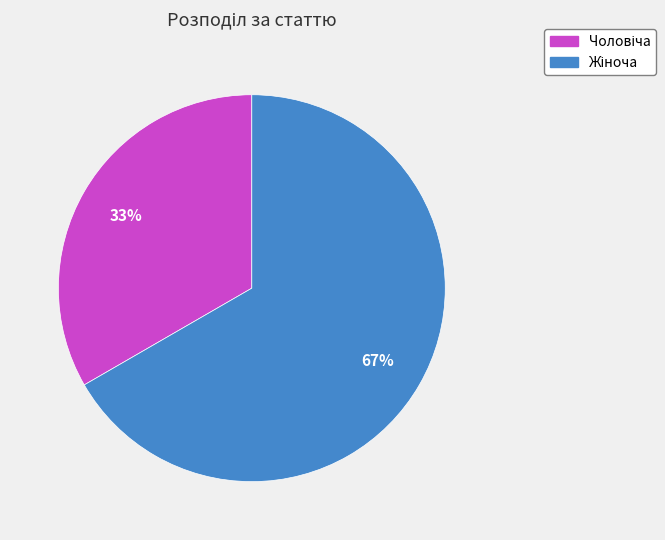

To the nearest percent, what is the average slice percentage?

50%